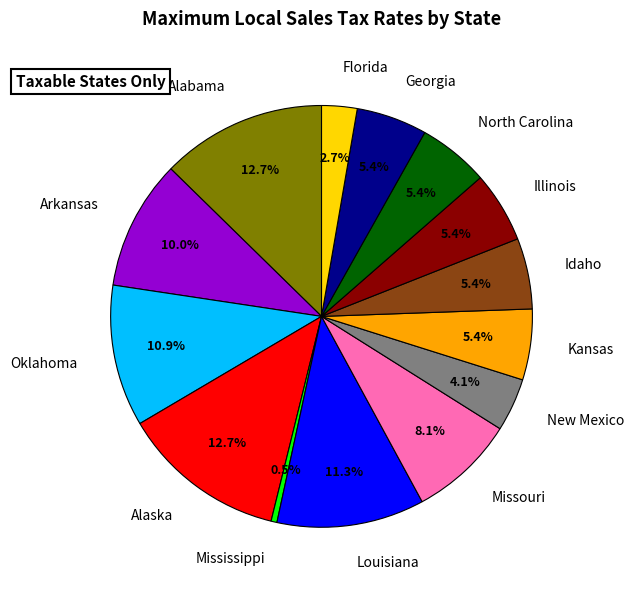

To the nearest percent, what is the combined percentage of Oklahoma and Louisiana?

22%